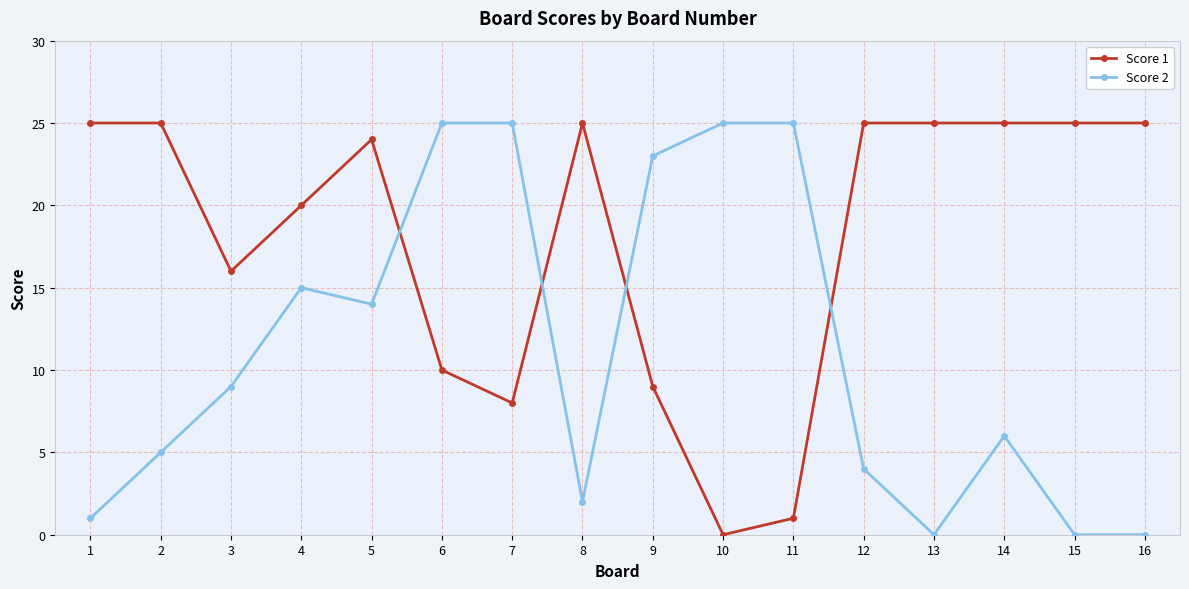

At 8, list the series in order from smallest to largest.

Score 2, Score 1